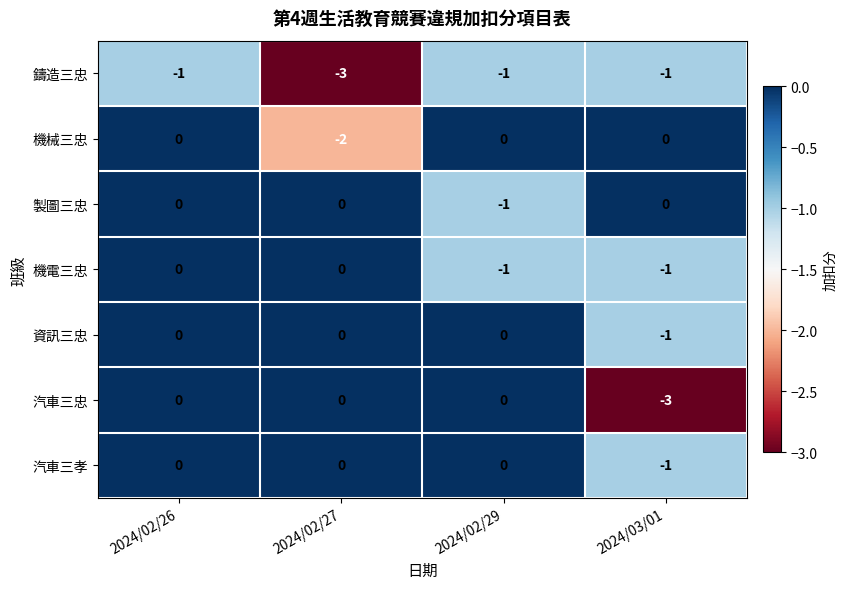

True or false: 資訊三忠 has a value of -1 at 2024/03/01.

True